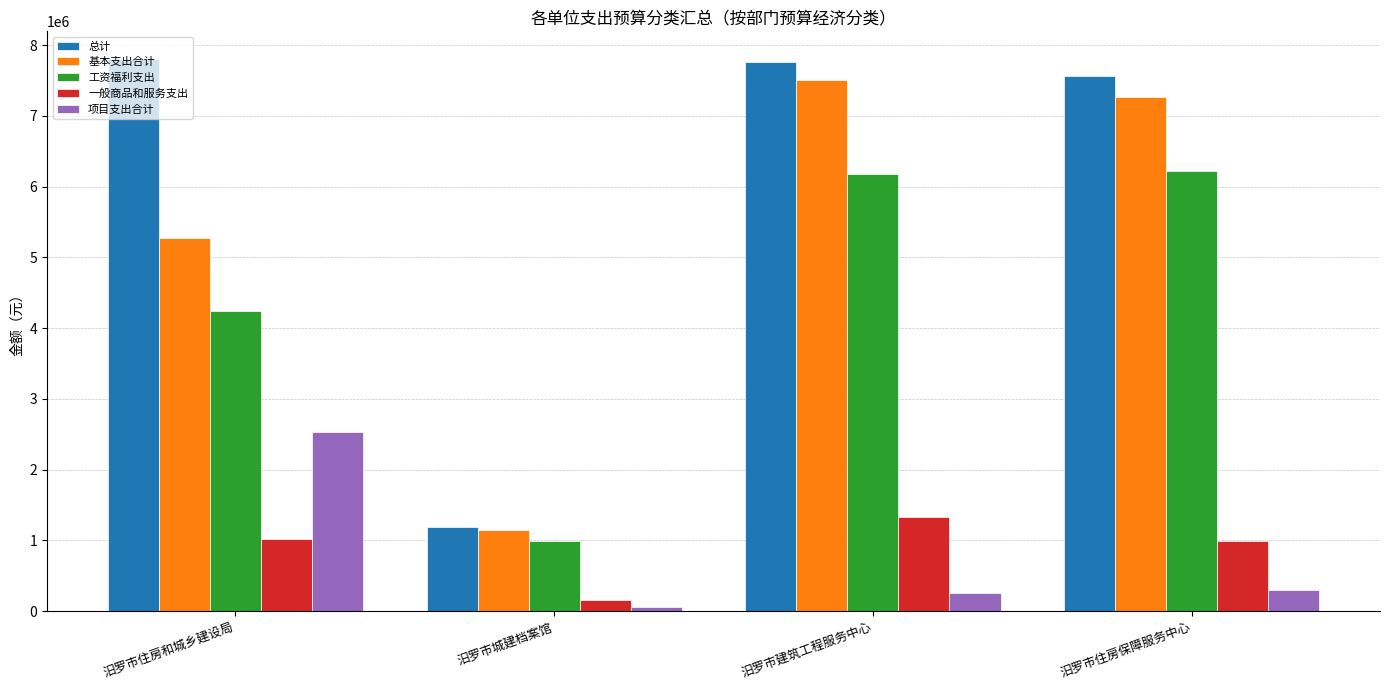

List the labels in order of 基本支出合计 value, largest first.

汨罗市建筑工程服务中心, 汨罗市住房保障服务中心, 汨罗市住房和城乡建设局, 汨罗市城建档案馆